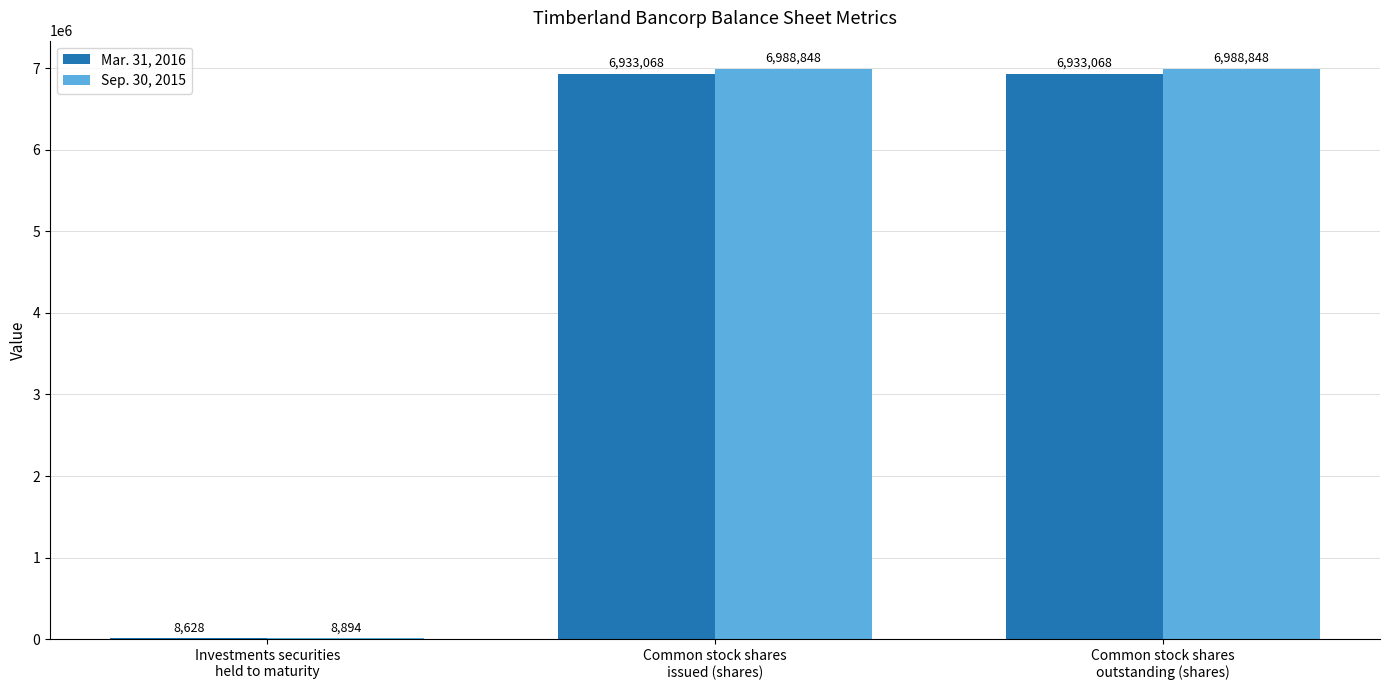

Does the chart contain stacked bars?

No